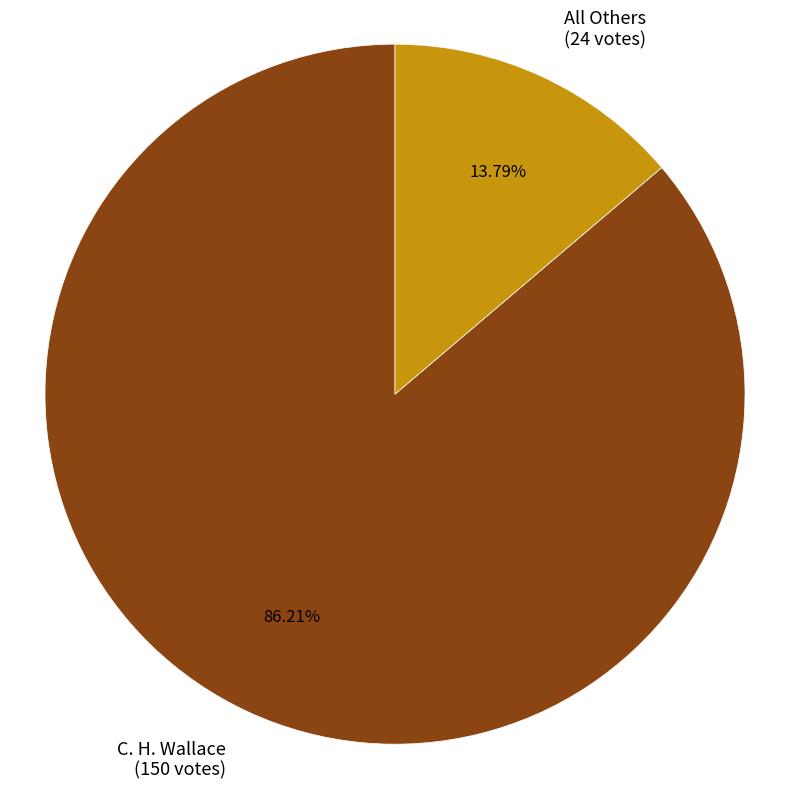

What is the smallest slice in the pie chart?

All Others